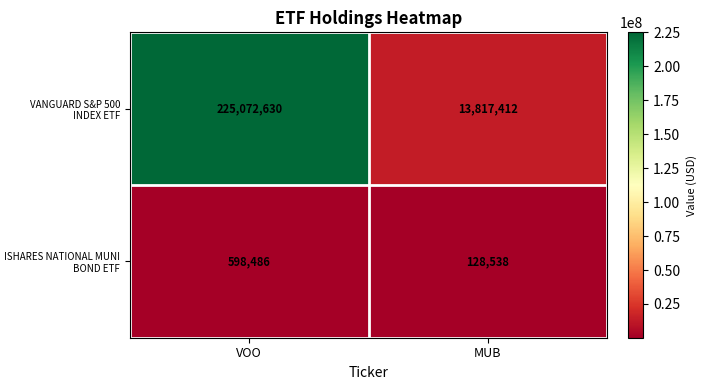

Read the VANGUARD S&P 500 INDEX ETF value at VOO, to the nearest 50.

225072650